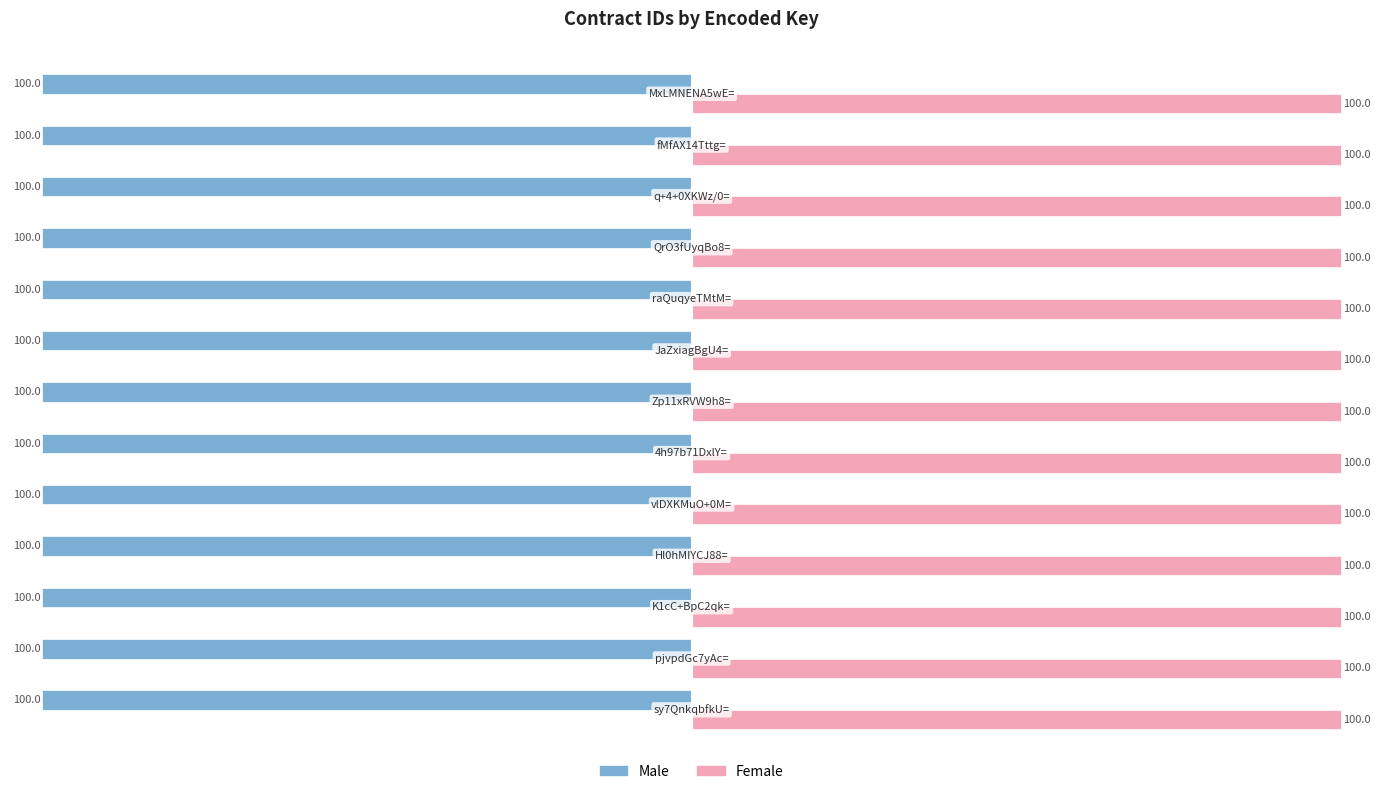

How many series are shown in this chart?

2